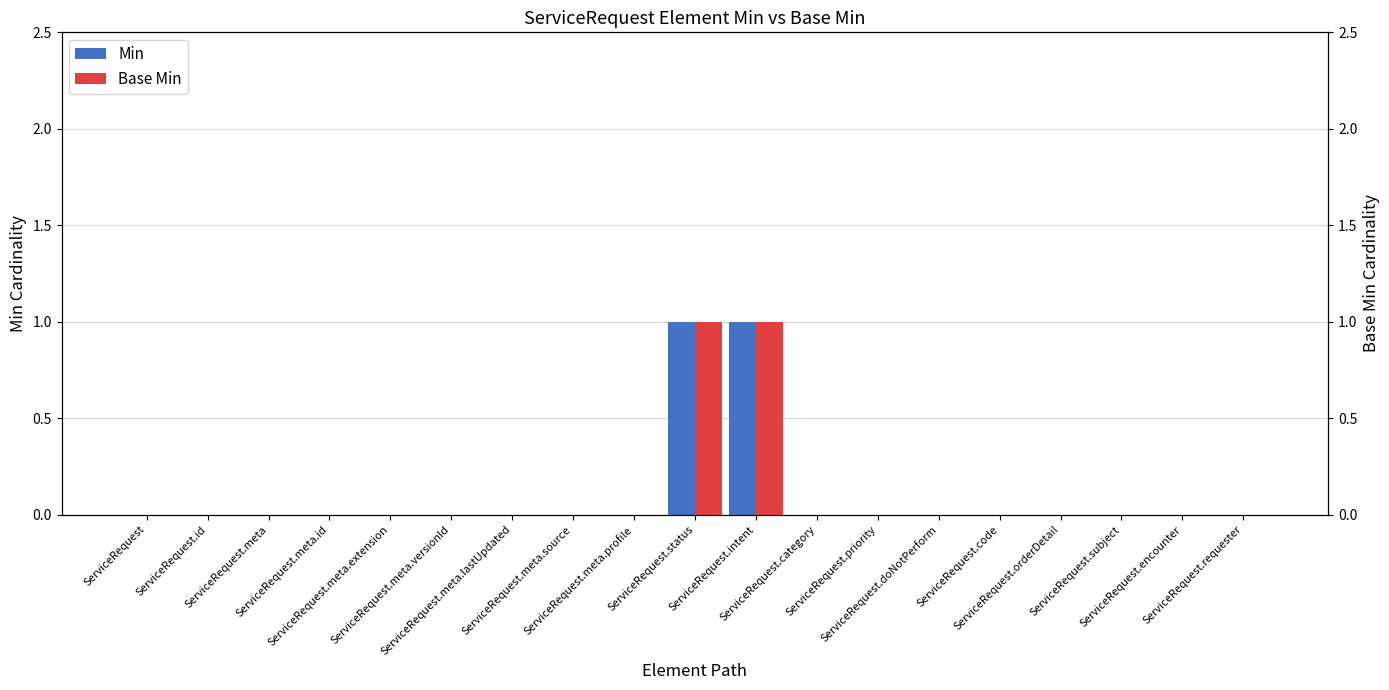

Which series has the largest total across all categories?

Min